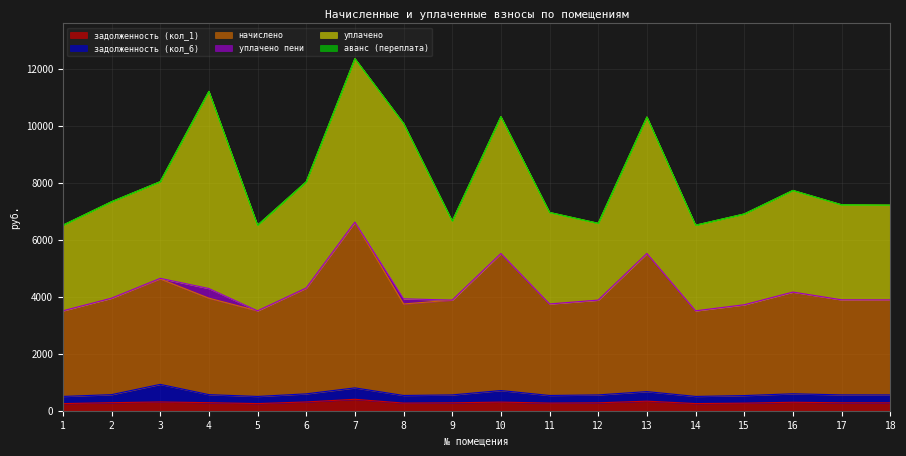

Where is the first local maximum for уплачено?

4